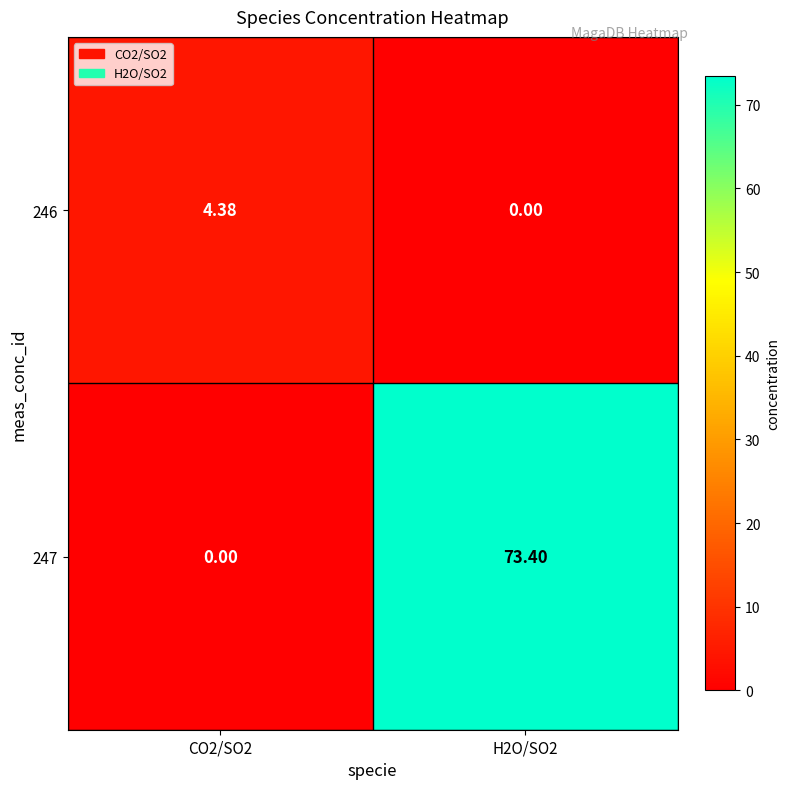

Is the value of 247 at H2O/SO2 greater than the value of 246 at CO2/SO2?

Yes